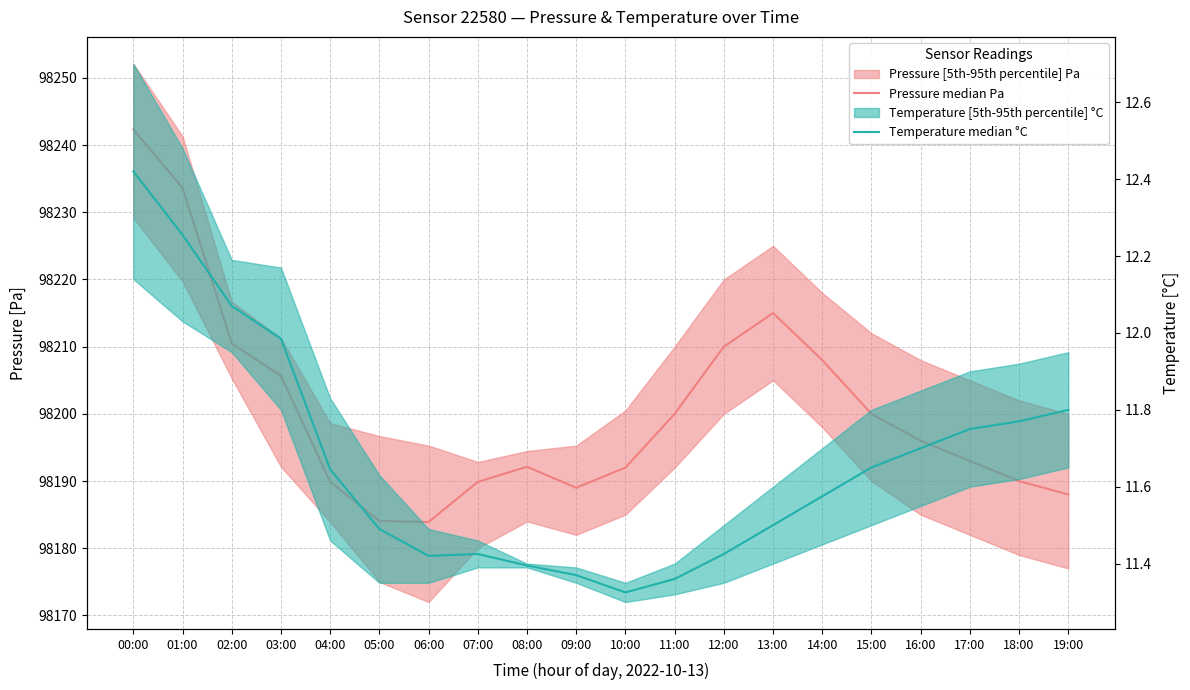

What is the sum of all Pressure median Pa values?

1964012.9